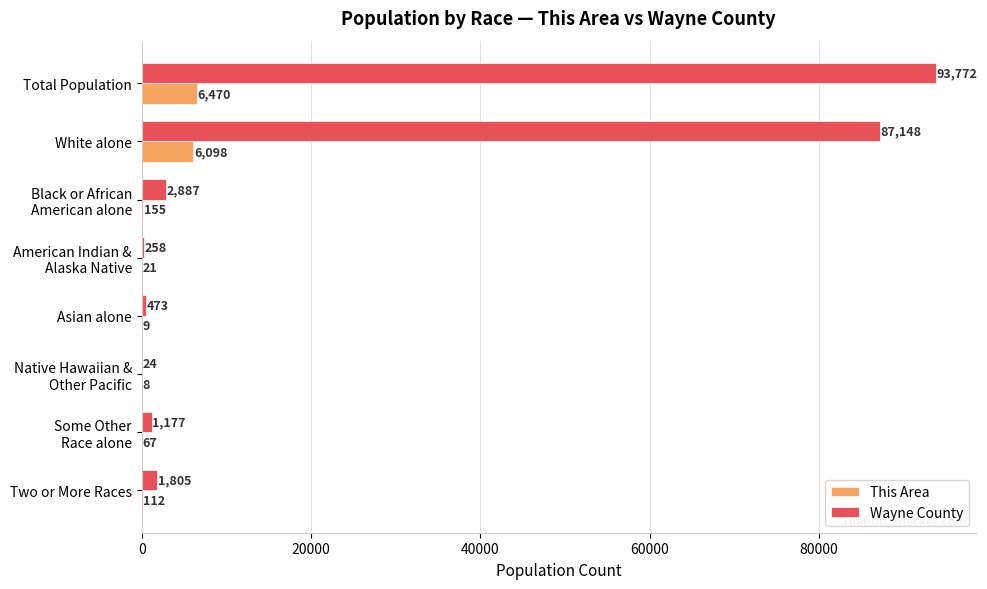

What is the average value of the Wayne County series?

23443